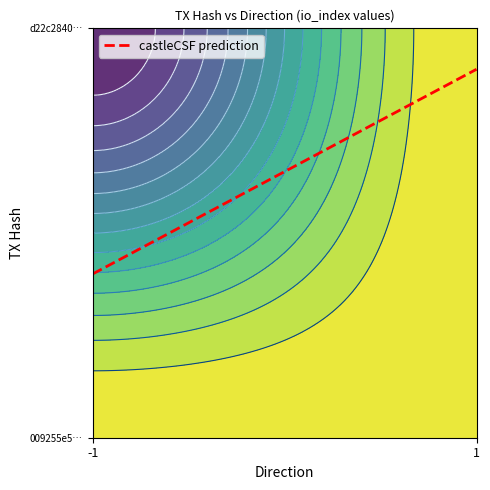

What is the maximum value shown in the chart?

2